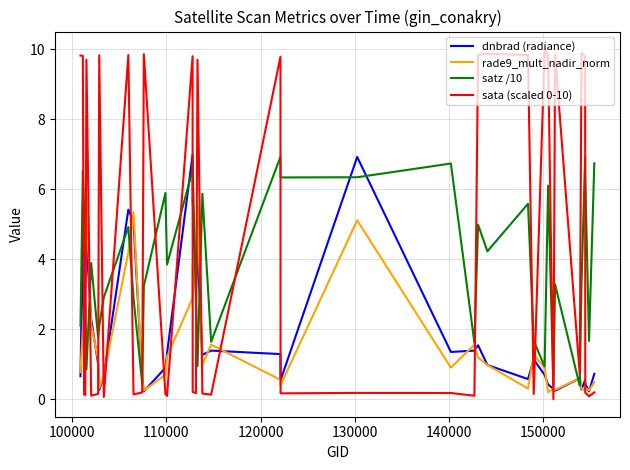

Which series has the largest total across all categories?

sata (scaled 0-10)